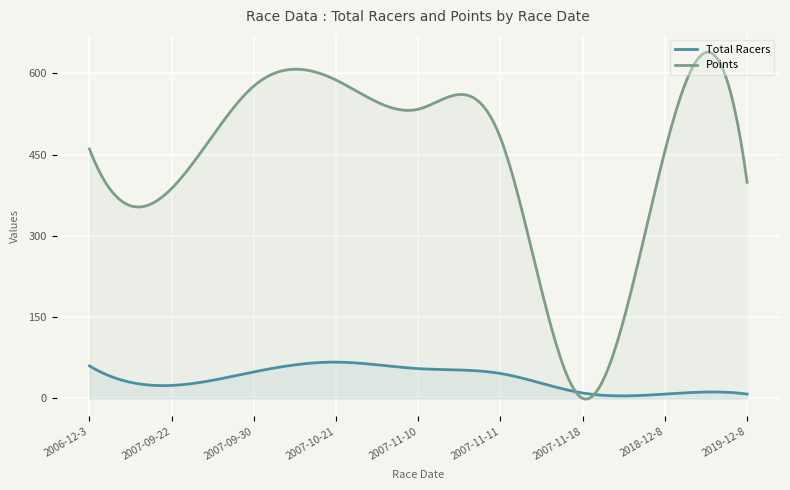

At which label is Total Racers closest to 37?

2007-11-11